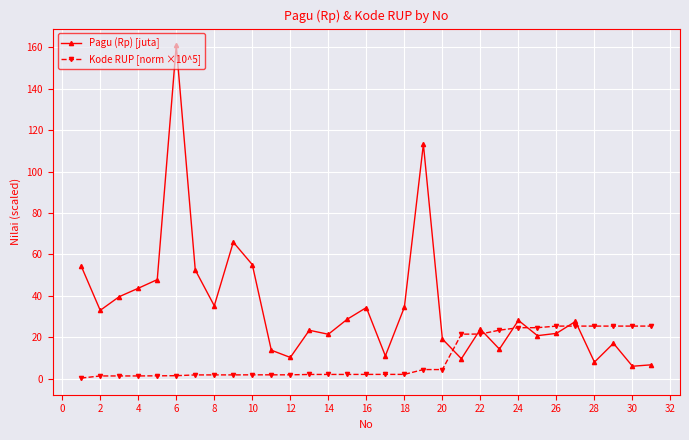

Which series has the largest total across all categories?

Pagu (Rp) [juta]